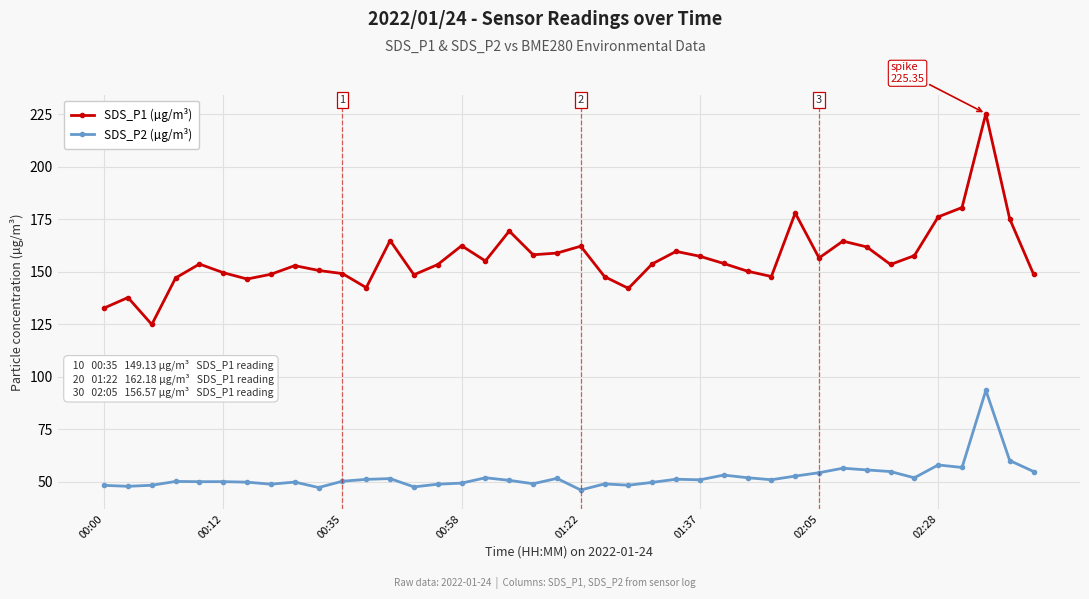

What is the value of the SDS_P2 (µg/m³) point at the 2nd from the left?

47.8